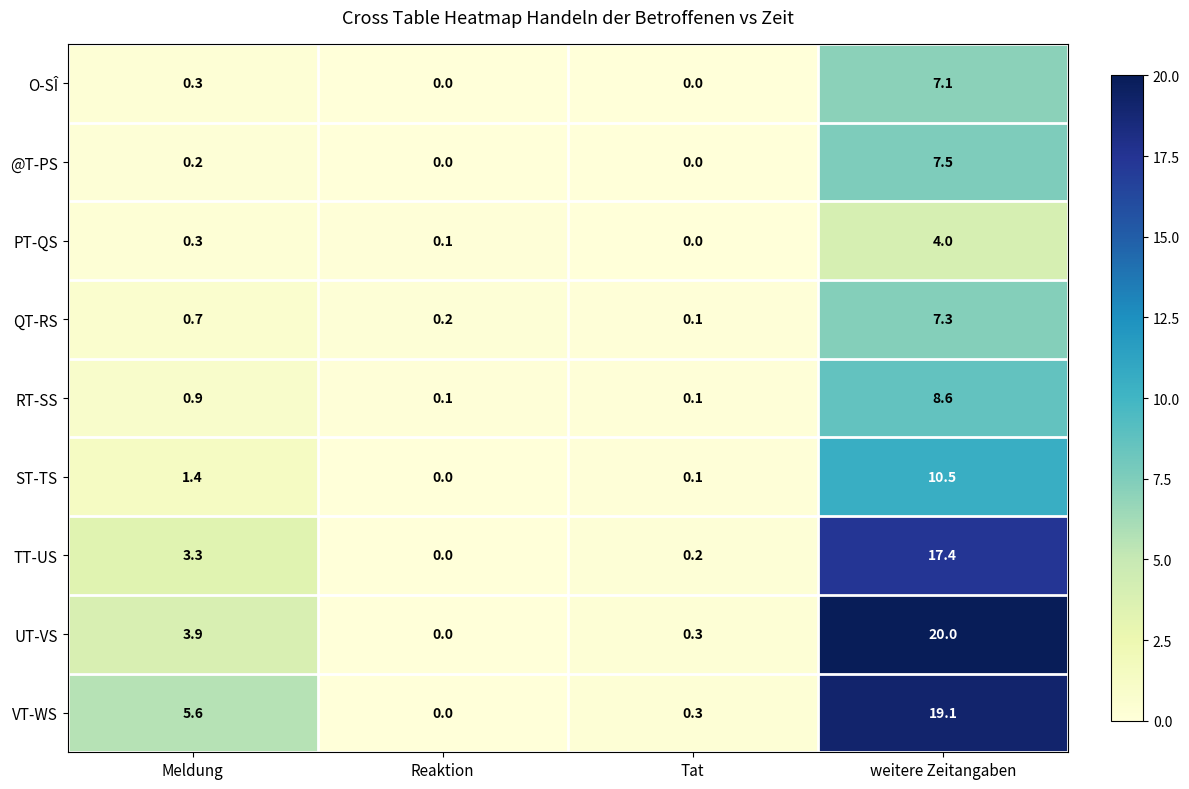

At which category does the chart reach its peak across all series?

weitere Zeitangaben